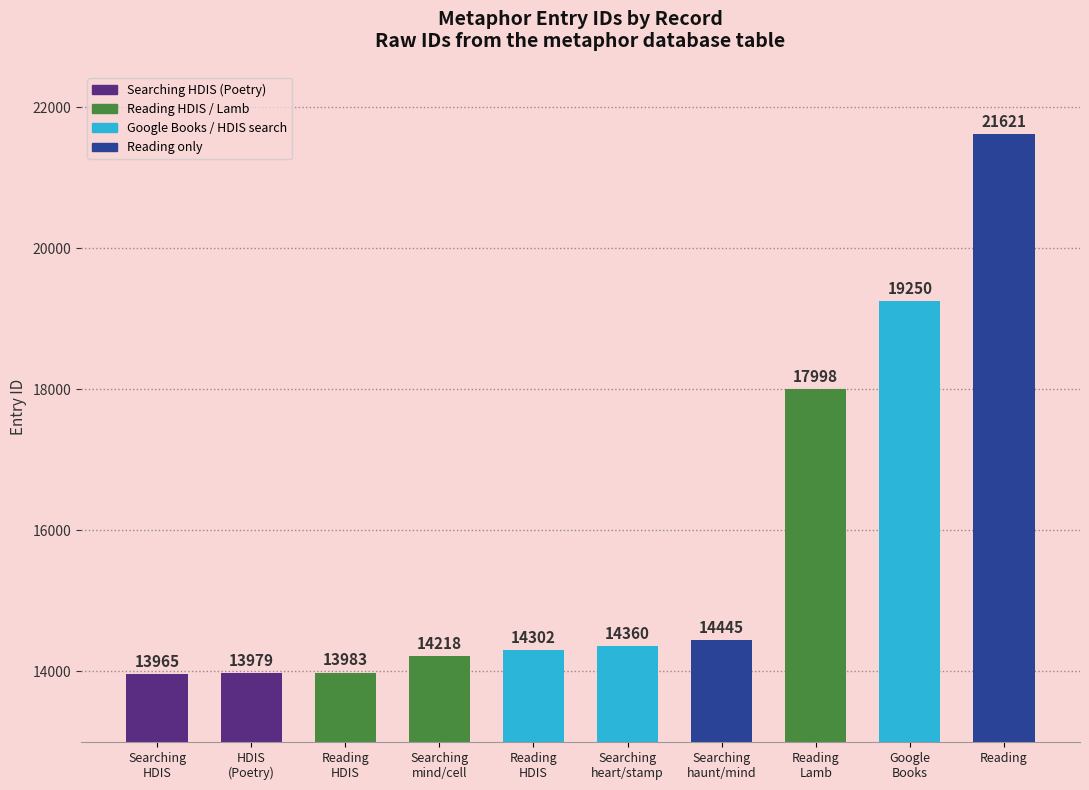

How many data points are less than 14360?

5